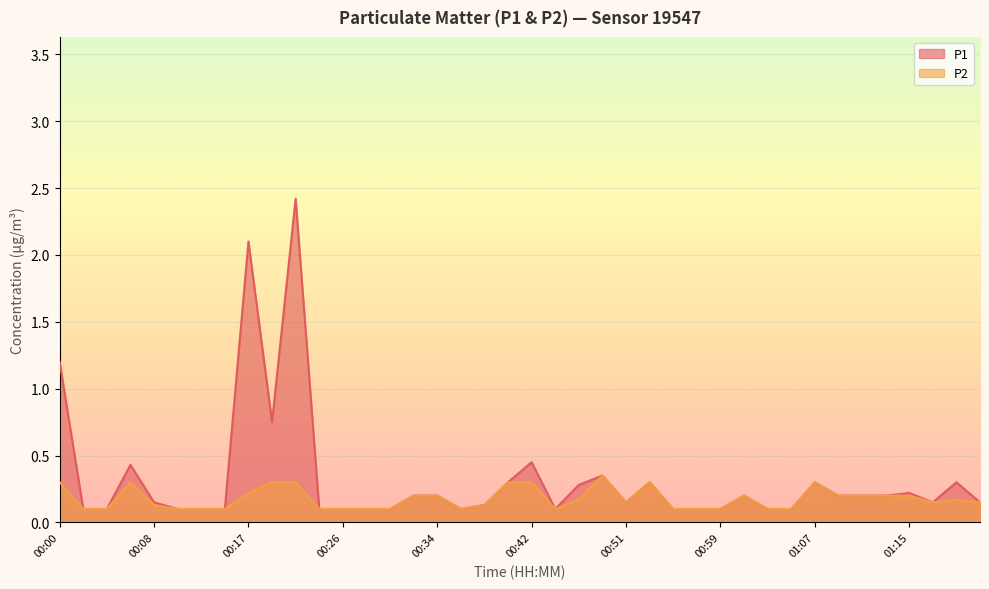

In P2, how many points are higher than both neighbors (excluding endpoints)?

6